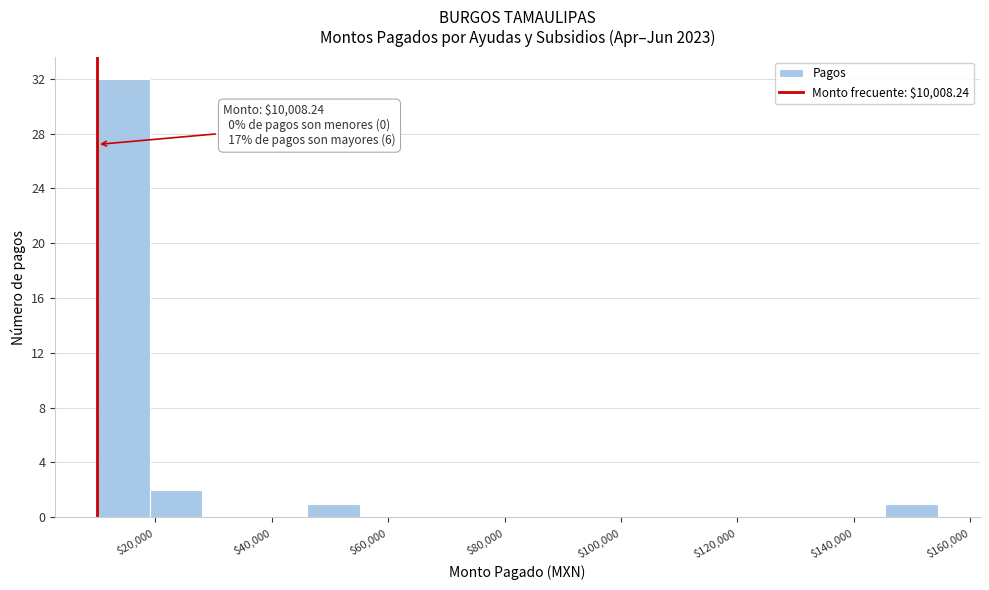

Which range on the x-axis has the tallest bar?

10000 to 20000